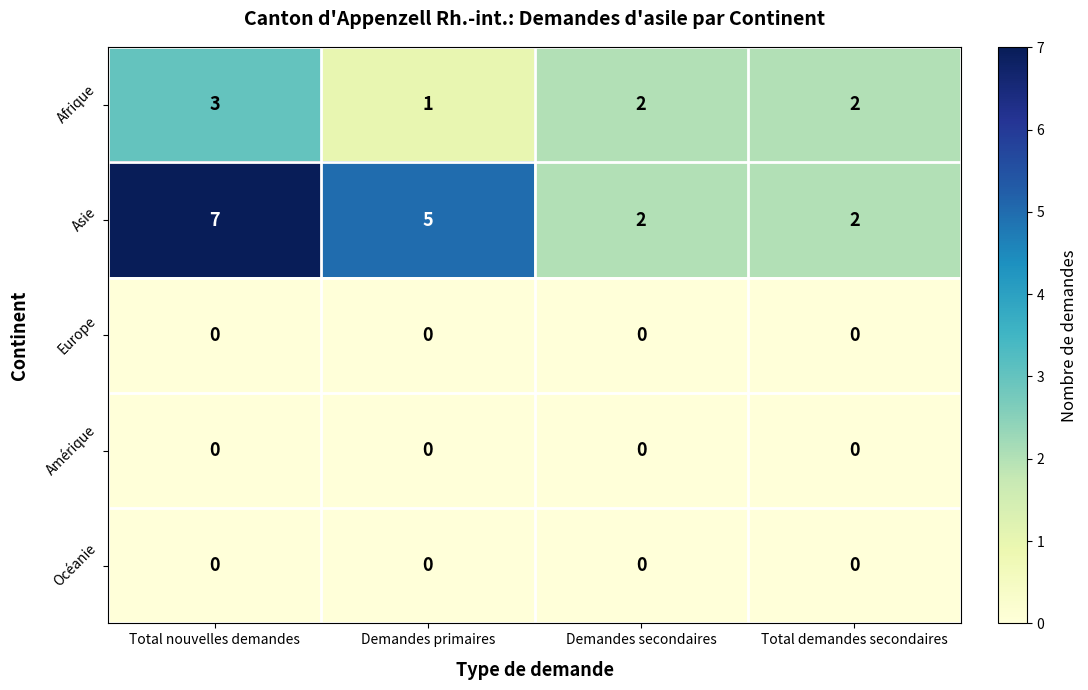

Is it true that Asie equals 5 at Demandes primaires?

True